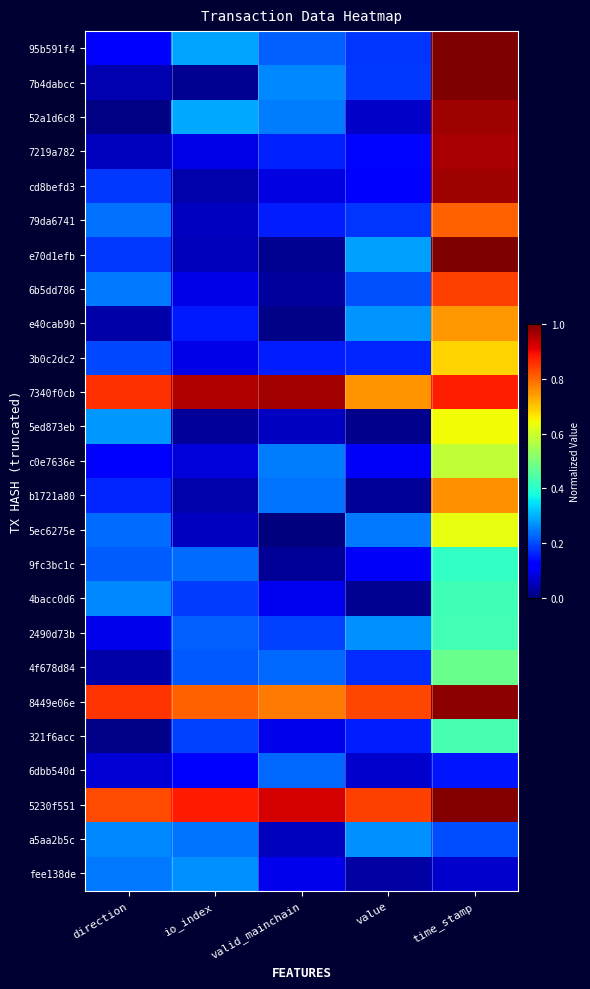

List the series in order of their peak value, highest first.

95b591f4, 7b4dabcc, e70d1efb, 5230f551, 8449e06e, 52a1d6c8, cd8befd3, 7340f0cb, 7219a782, 6b5dd786, 79da6741, b1721a80, e40cab90, 3b0c2dc2, 5ed873eb, 5ec6275e, c0e7636e, 4f678d84, 321f6acc, 2490d73b, 4bacc0d6, 9fc3bc1c, fee138de, a5aa2b5c, 6dbb540d